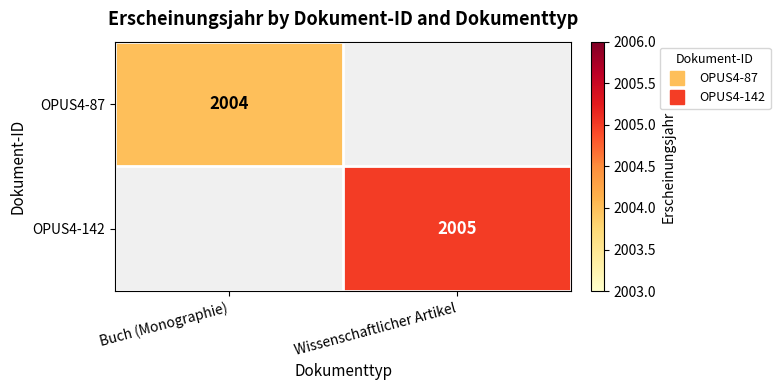

What is the greatest value displayed?

2005